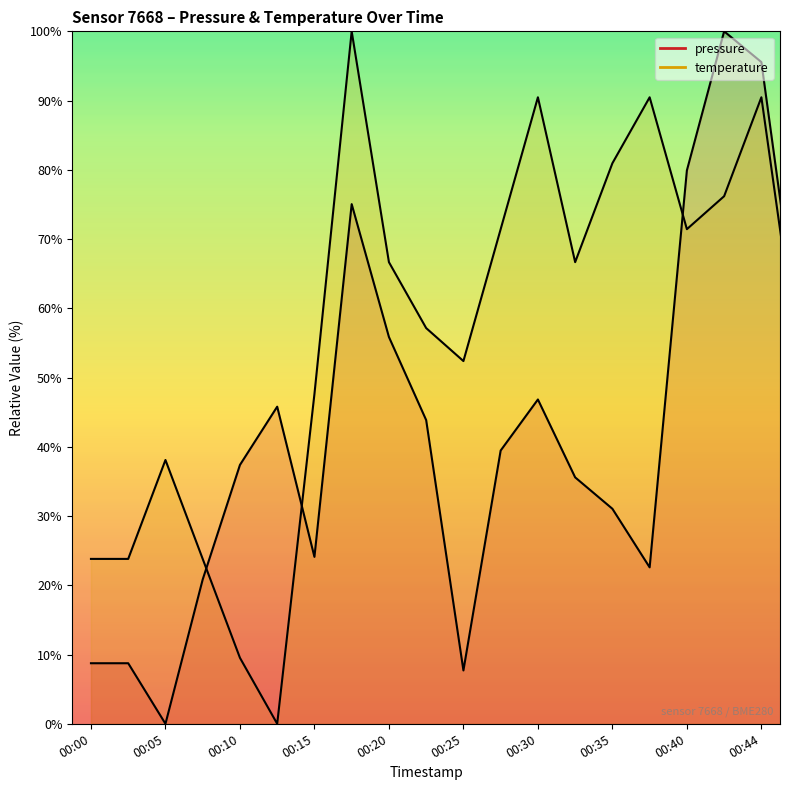

What is the difference between the maximum and minimum values in the temperature series?

100.0